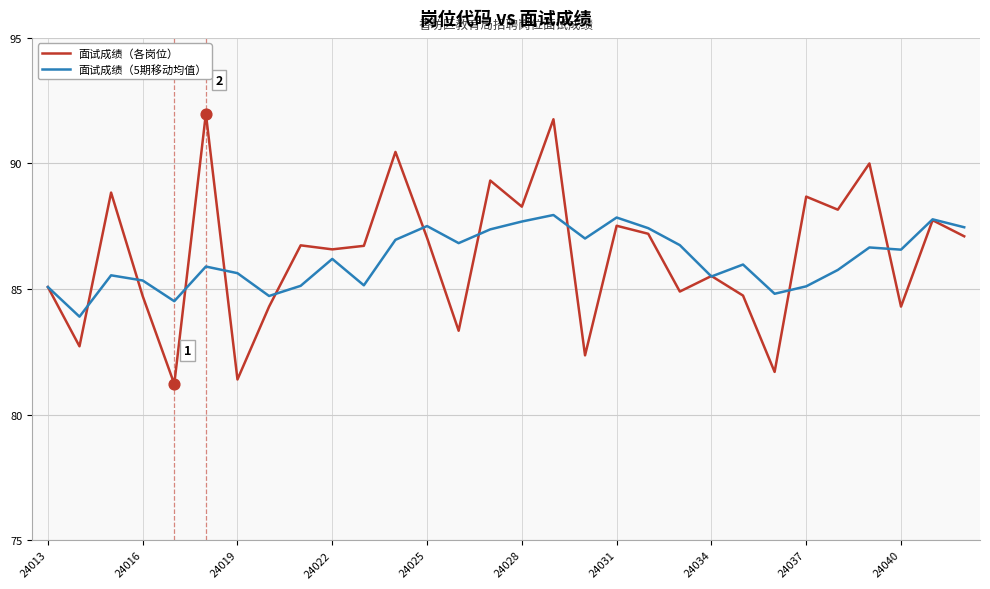

Rank the series by their maximum value, from highest to lowest.

面试成绩（各岗位）, 面试成绩（5期移动均值）